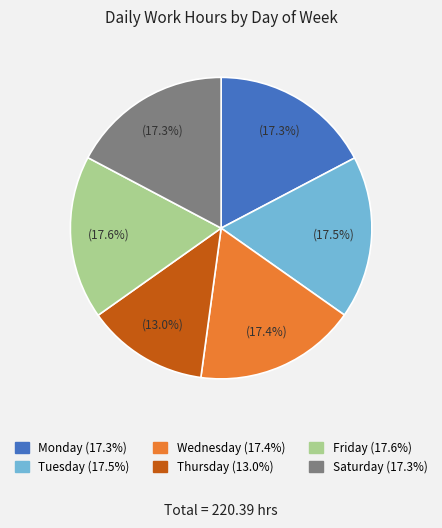

Is there a majority slice in this chart?

No